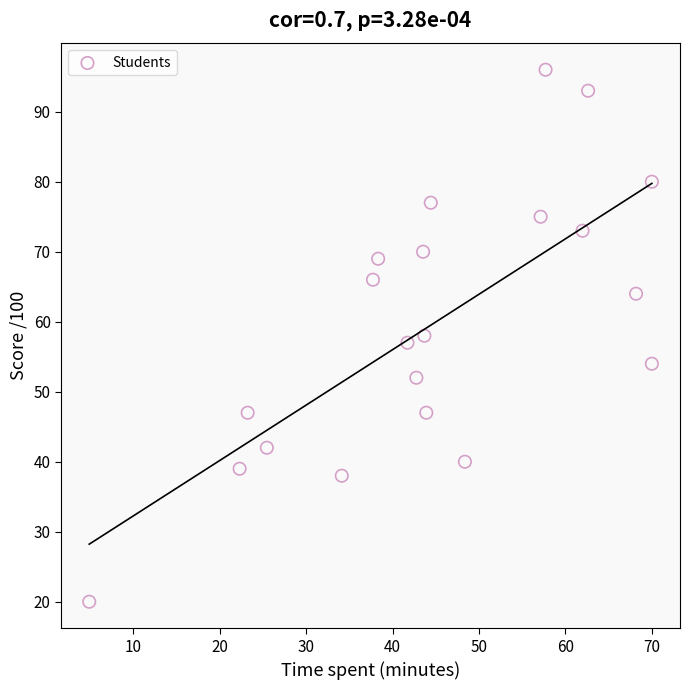

What is the range of Y values (max minus min)?

76